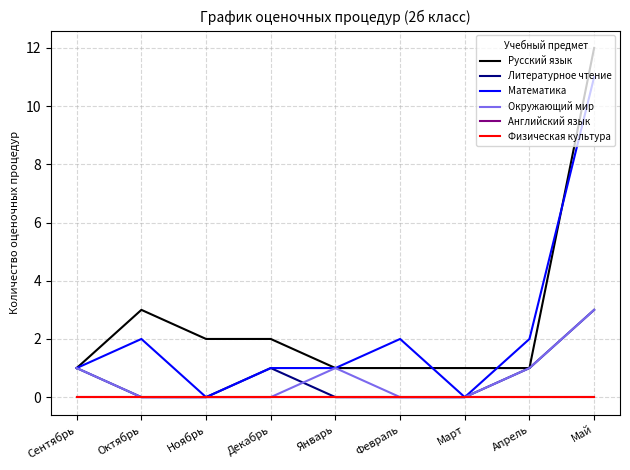

Between Сентябрь and Апрель, which series saw the biggest shift?

Математика